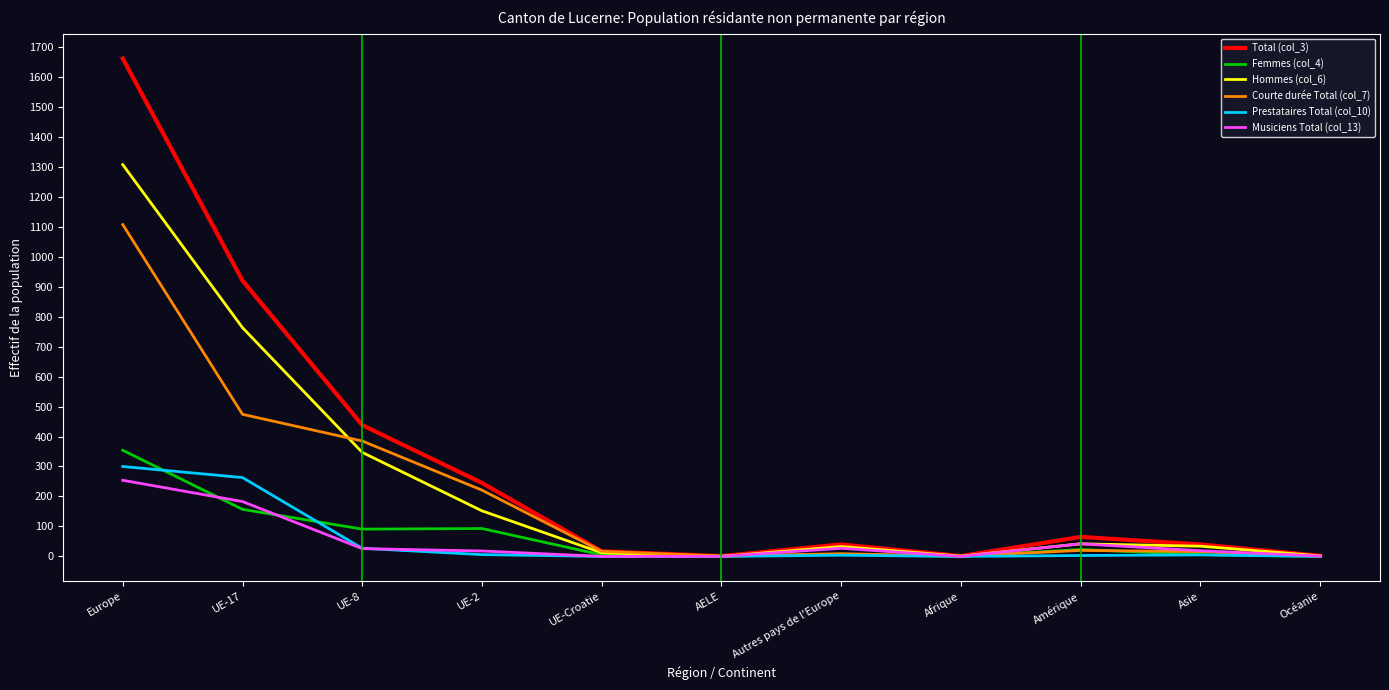

What are all the series names shown in the legend?

Total (col_3), Femmes (col_4), Hommes (col_6), Courte durée Total (col_7), Prestataires Total (col_10), Musiciens Total (col_13)